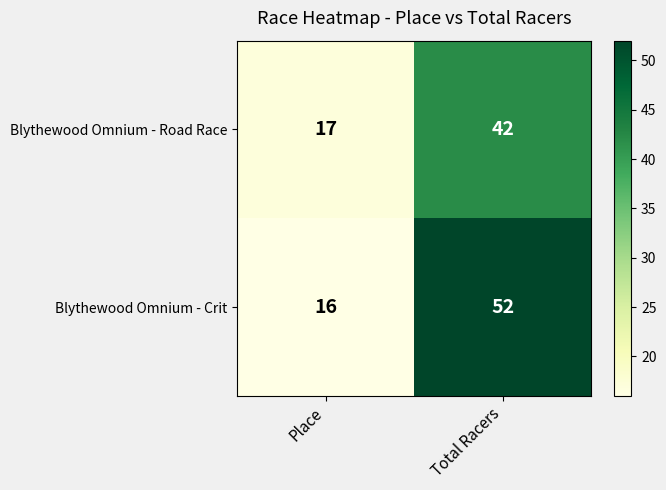

The value of Blythewood Omnium - Crit at Total Racers is 82. True or false?

False